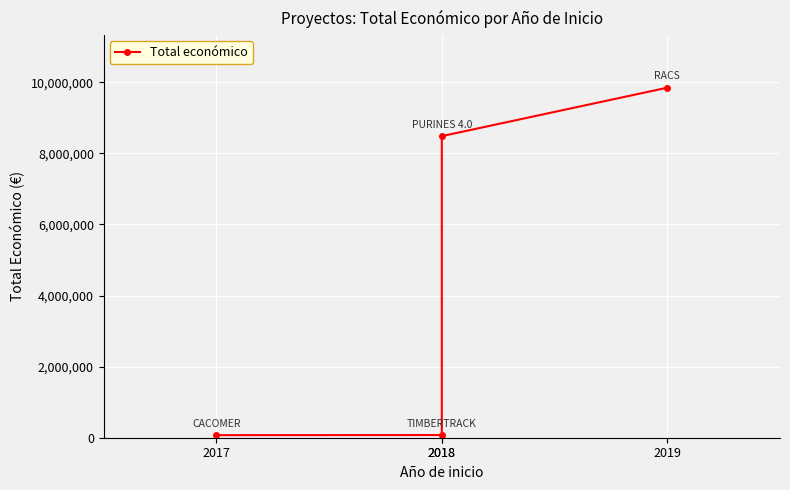

What value does the data have at 2018, to the nearest 10?

8485000